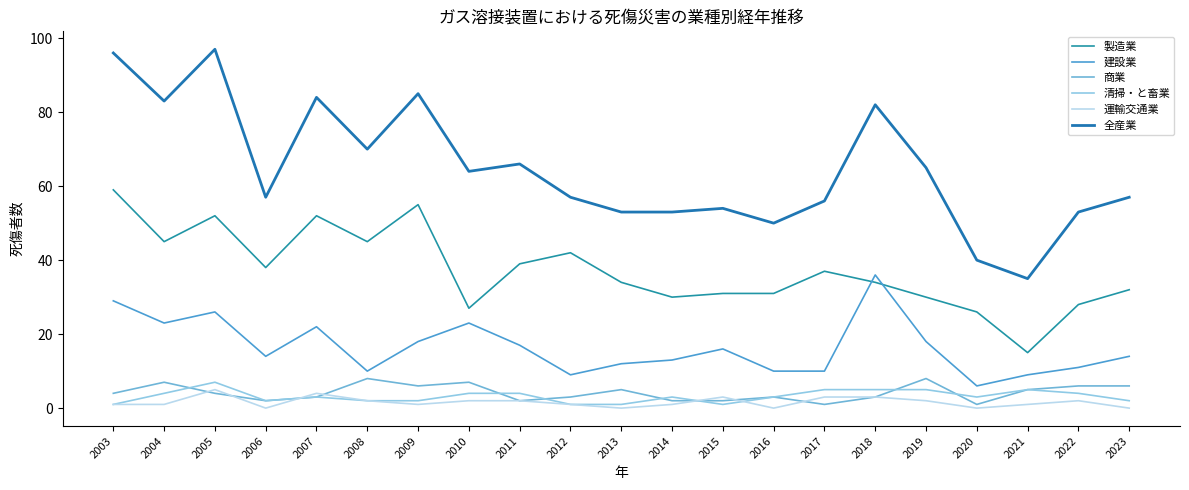

What is the difference between the maximum and minimum values in the 運輸交通業 series?

5